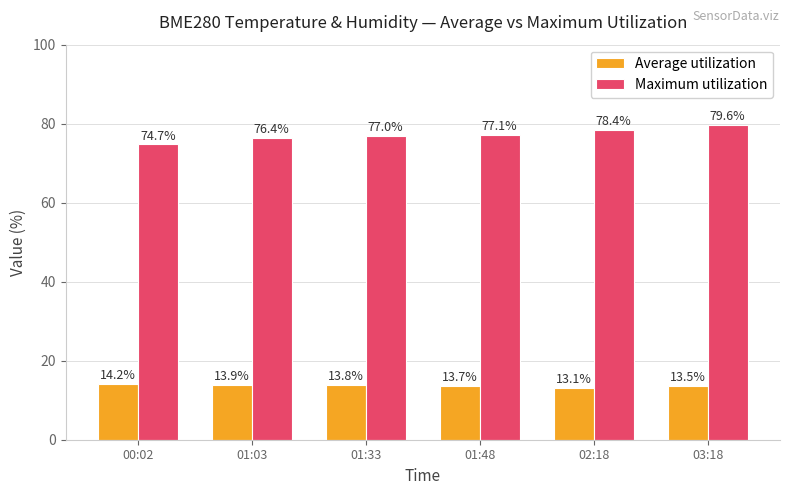

Which series has the widest spread of values?

Maximum utilization